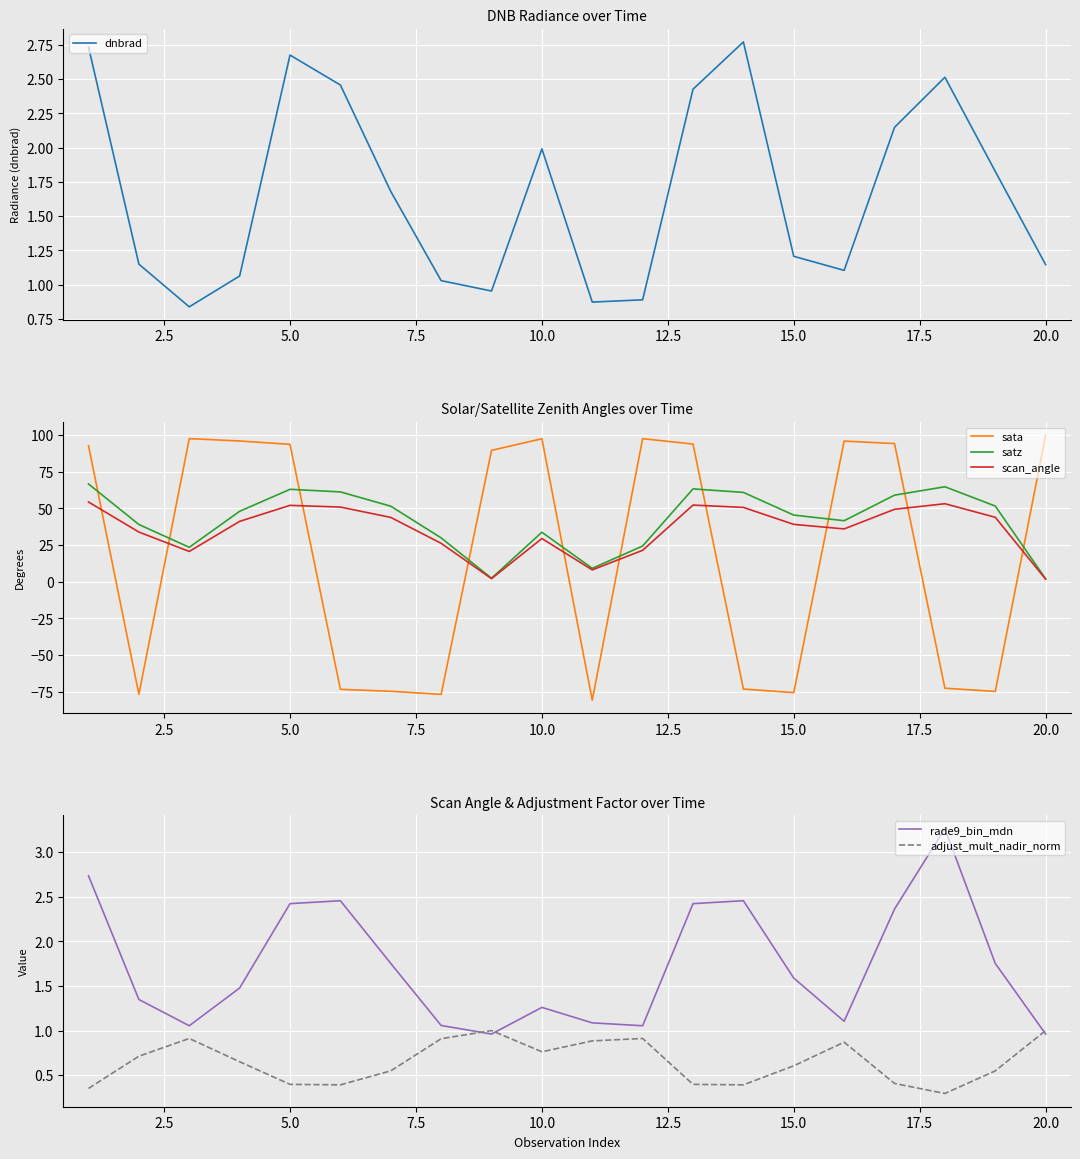

What is the sum of all dnbrad values?

33.5